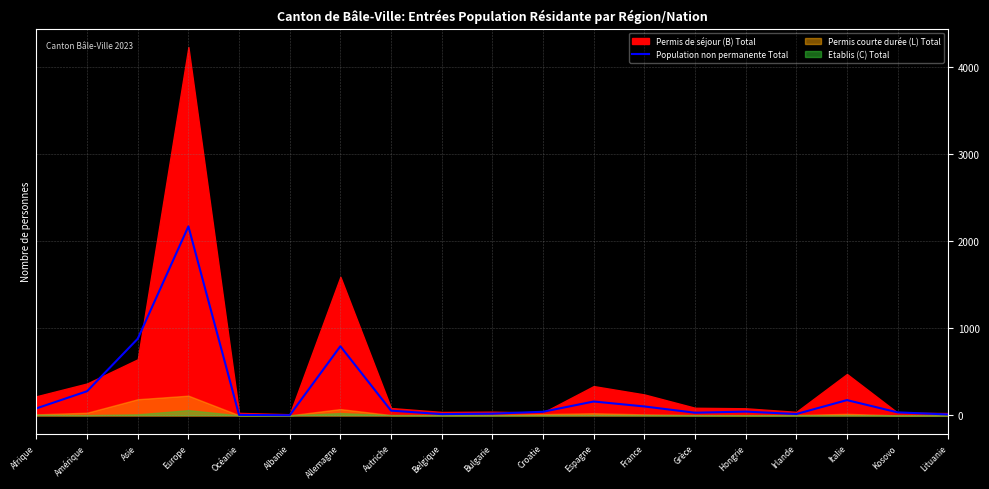

Does the chart display data point markers on the line(s)?

No